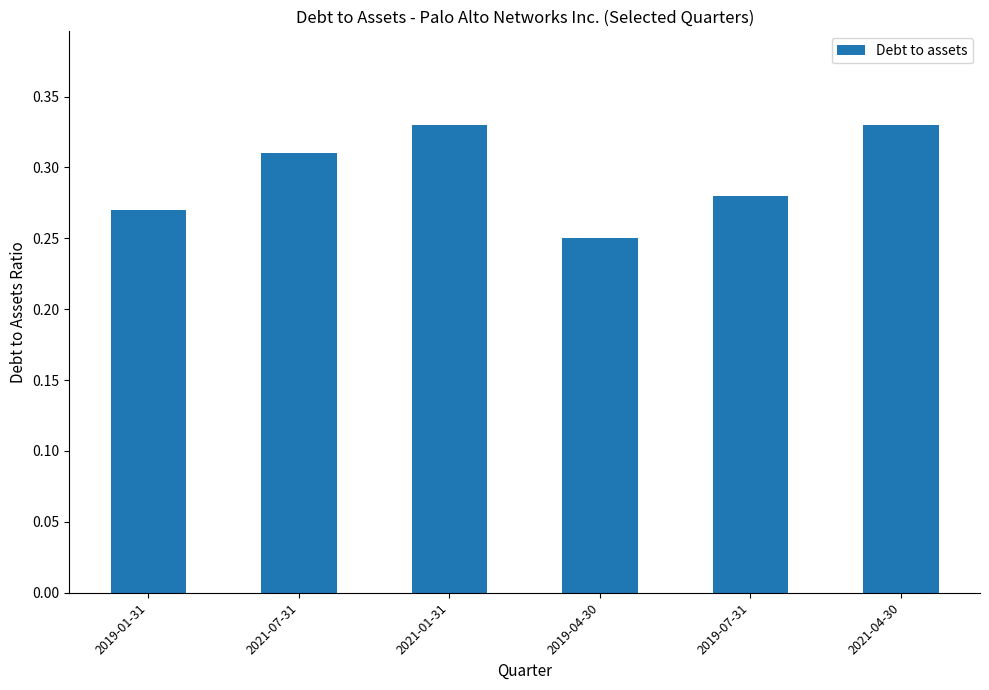

What is the sum of all values?

1.8